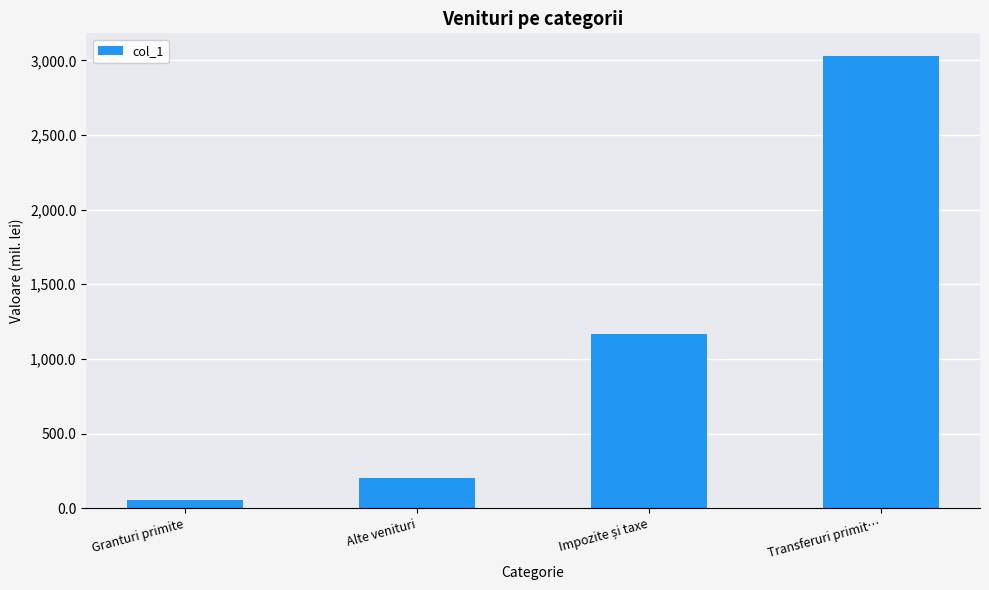

What is the value of the 2nd bar from the left?

205.2